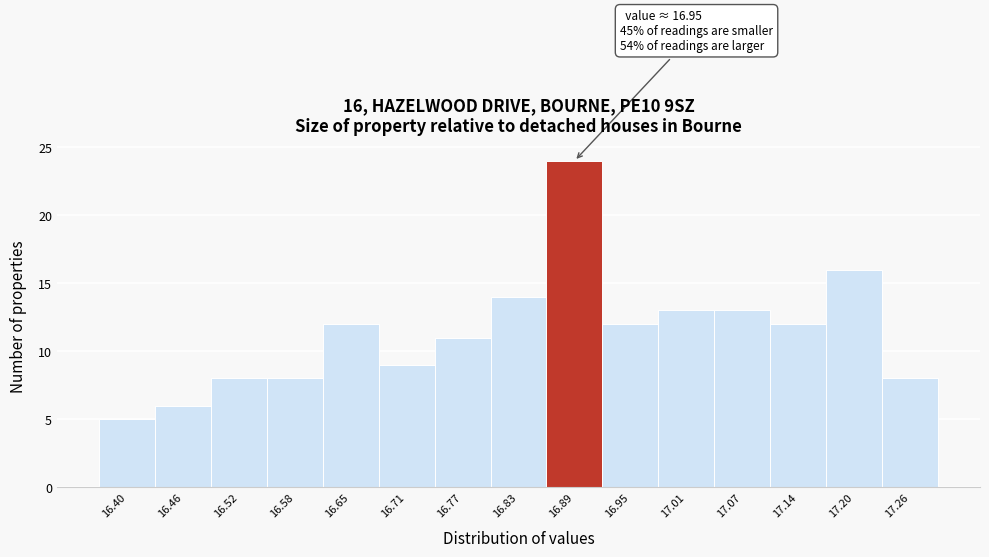

Reading left to right, what are all the values shown in this chart?

16.40=5	16.46=6	16.52=8	16.58=8	16.65=12	16.71=9	16.77=11	16.83=14	16.89=24	16.95=12	17.01=13	17.07=13	17.14=12	17.20=16	17.26=8